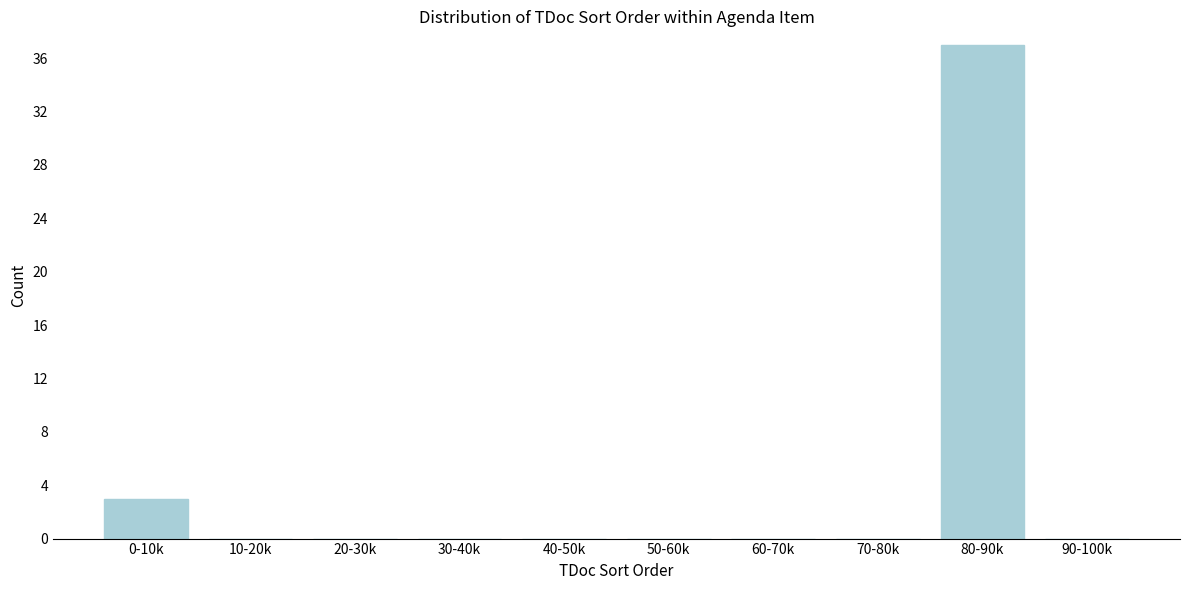

Reading left to right, transcribe all the data shown in this chart.

0-10k=3	10-20k=0	20-30k=0	30-40k=0	40-50k=0	50-60k=0	60-70k=0	70-80k=0	80-90k=37	90-100k=0